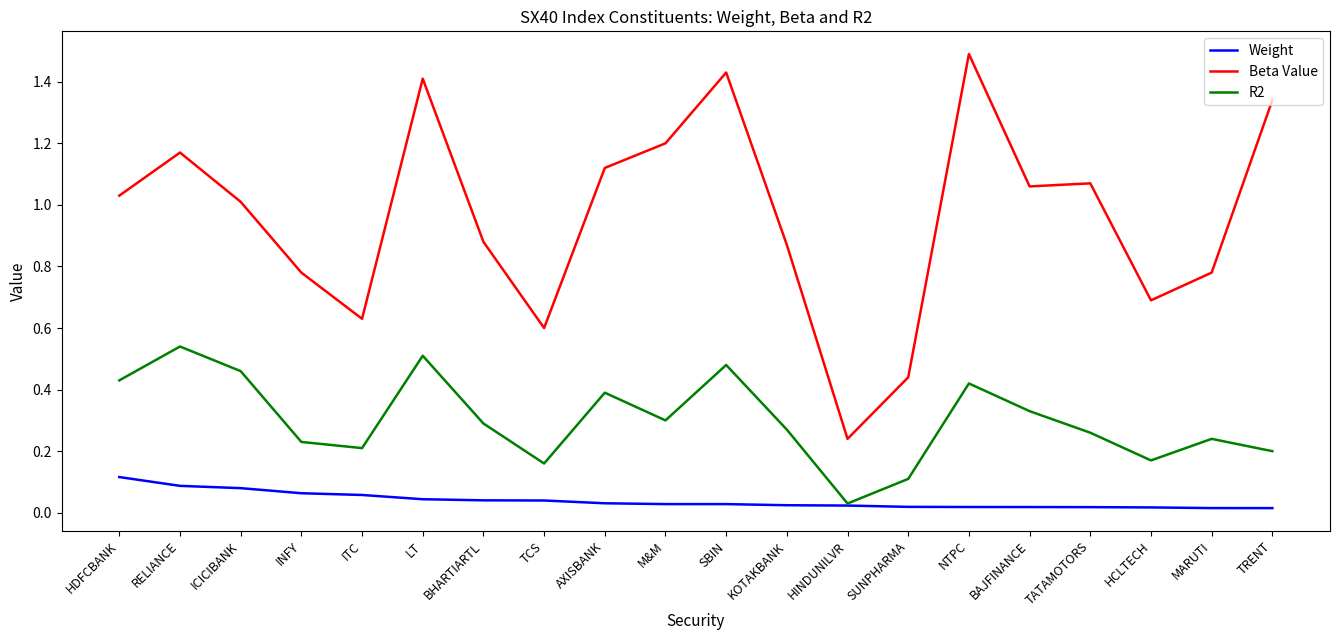

Where is the first local minimum for R2?

ITC